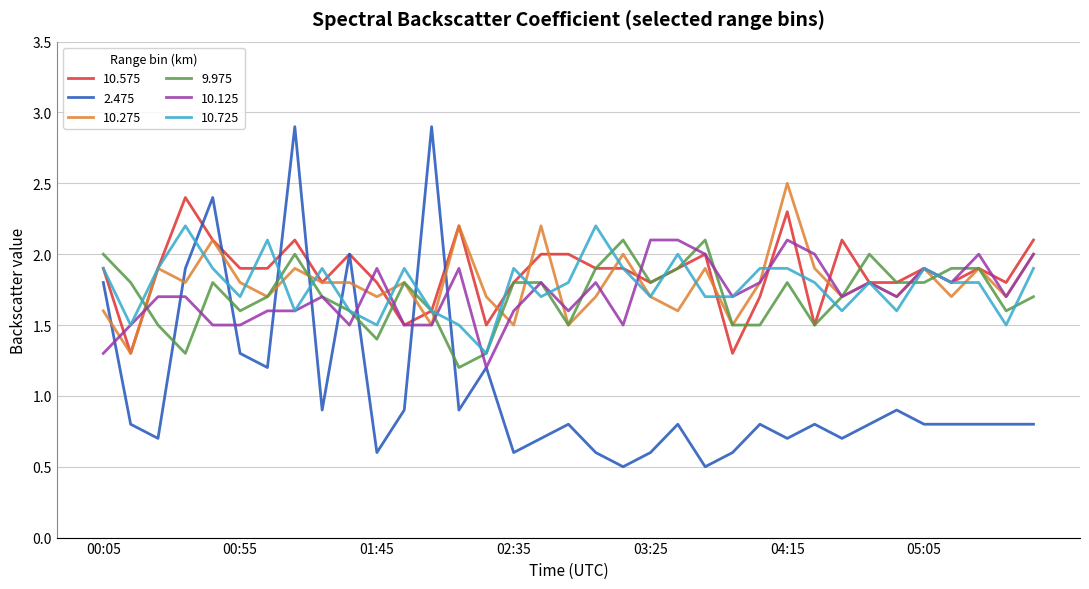

What is the highest value of the 10.725 series?

2.2